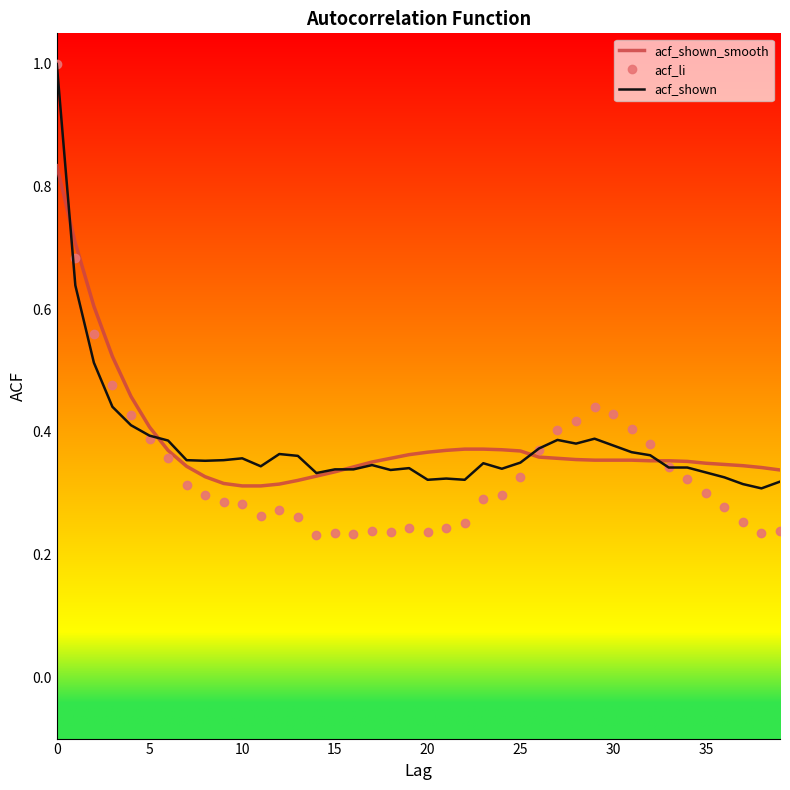

What is the greatest value displayed?

1.0